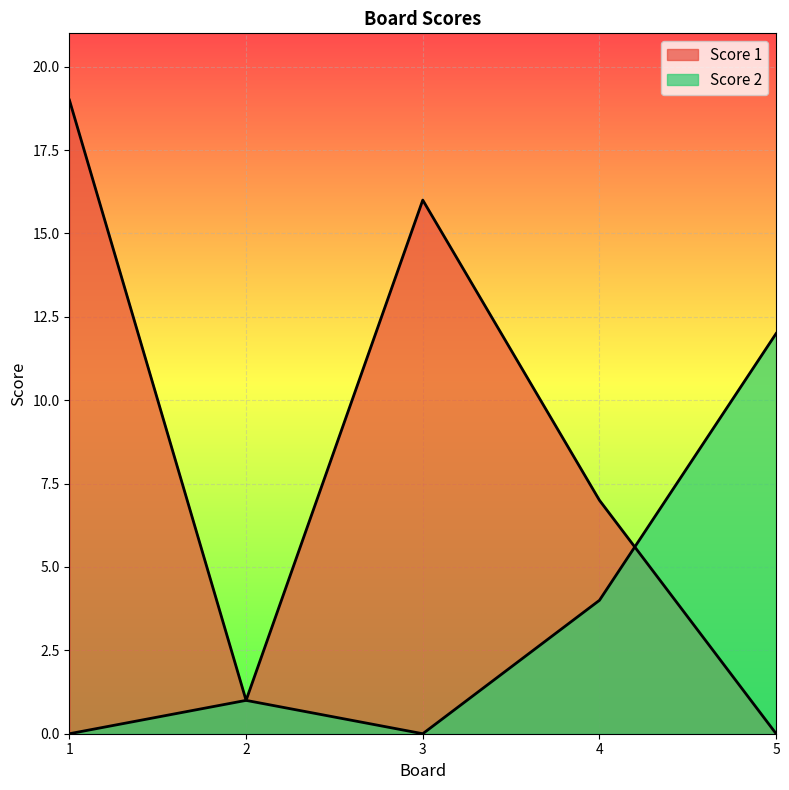

At which category does Score 2 reach its first local valley?

3